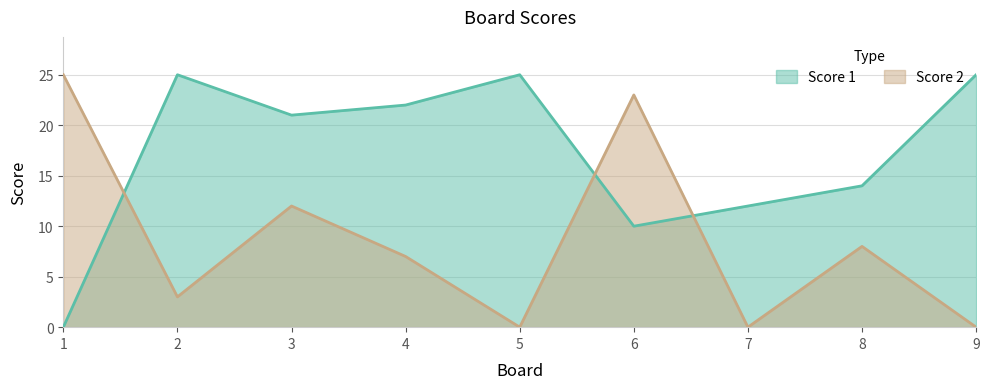

Is it true that Score 1 equals 10 at 2?

False